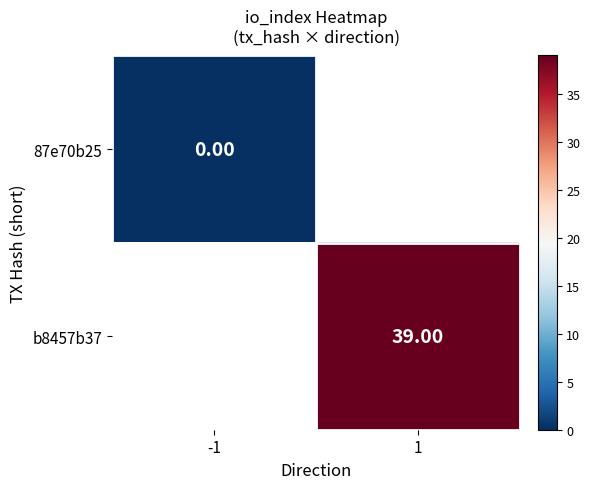

Which series has the largest range (max minus min)?

87e70b25